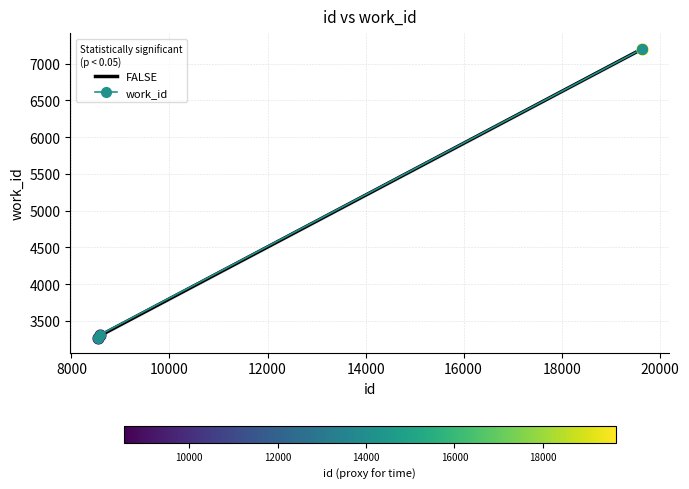

Which has a higher value, 8532 or 19642?

19642